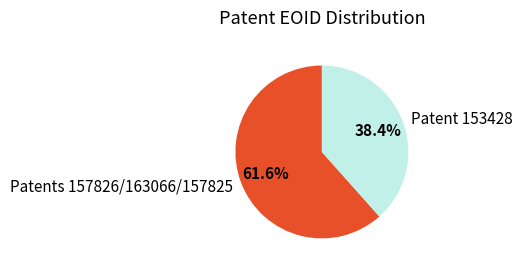

Between Patents 157826/163066/157825 and Patent 153428, which is larger?

Patents 157826/163066/157825